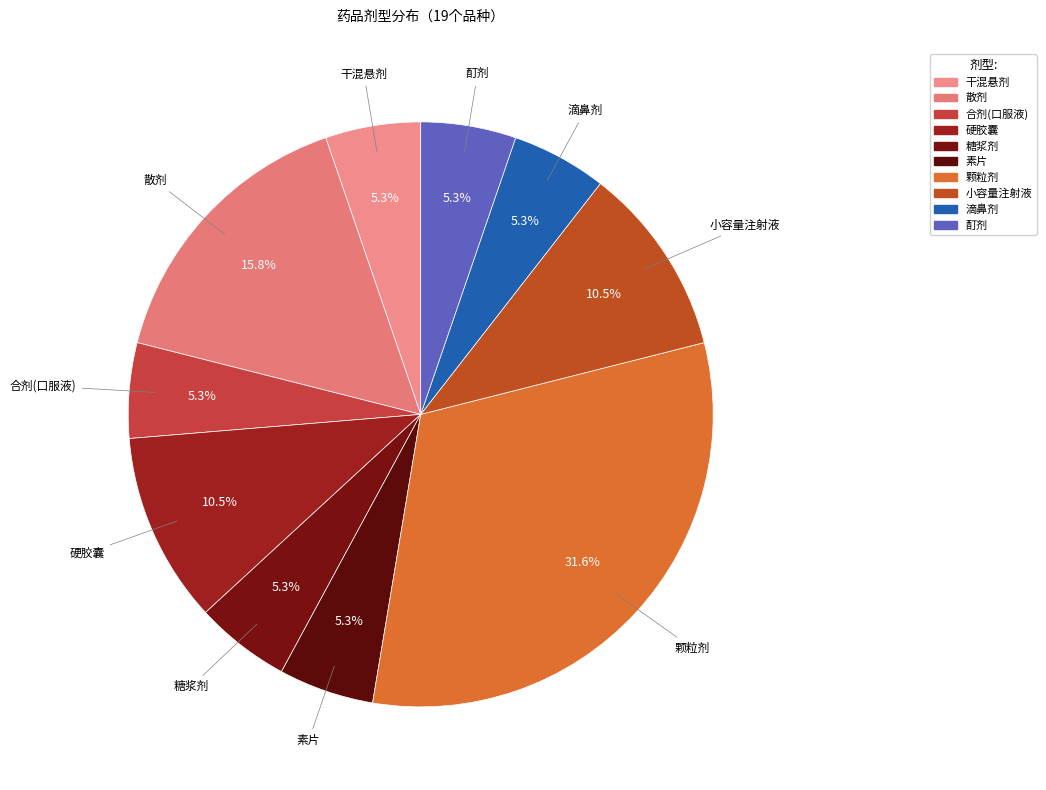

To the nearest percent, what is the average slice percentage?

10%